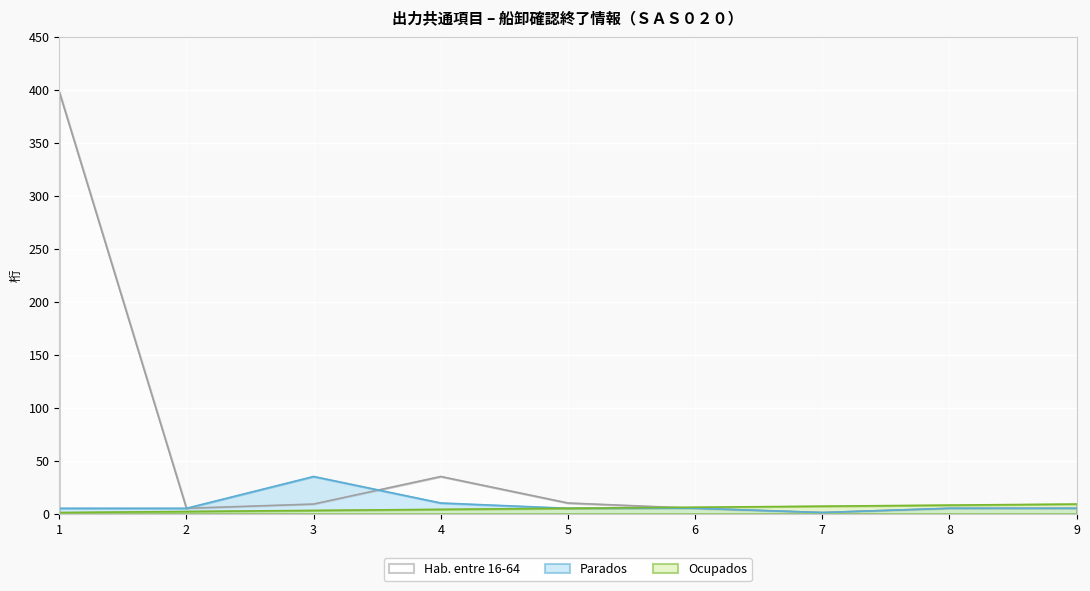

What is the sum of the Hab. entre 16-64 values at 8 and 3?

14